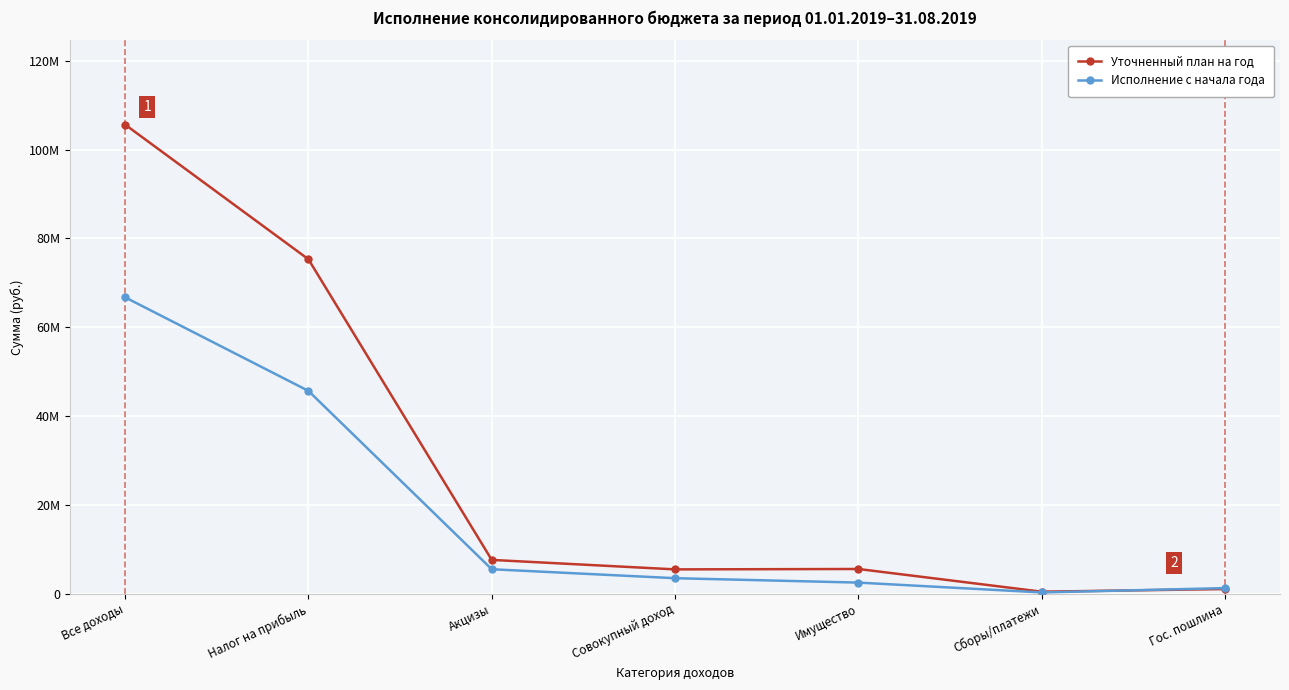

Is the value of Исполнение с начала года at Акцизы greater than the value of Уточненный план на год at Гос. пошлина?

Yes